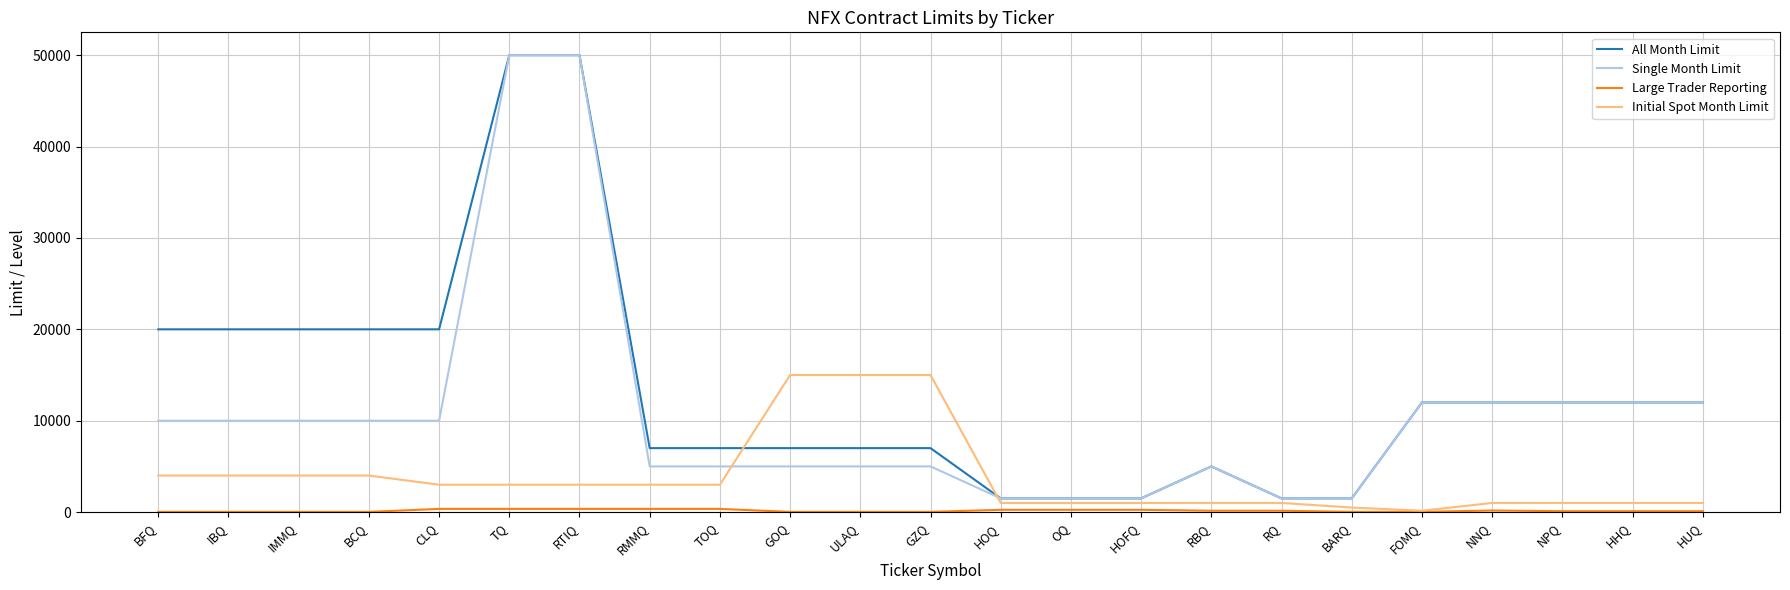

Is it true that All Month Limit equals 89557 at RTIQ?

False